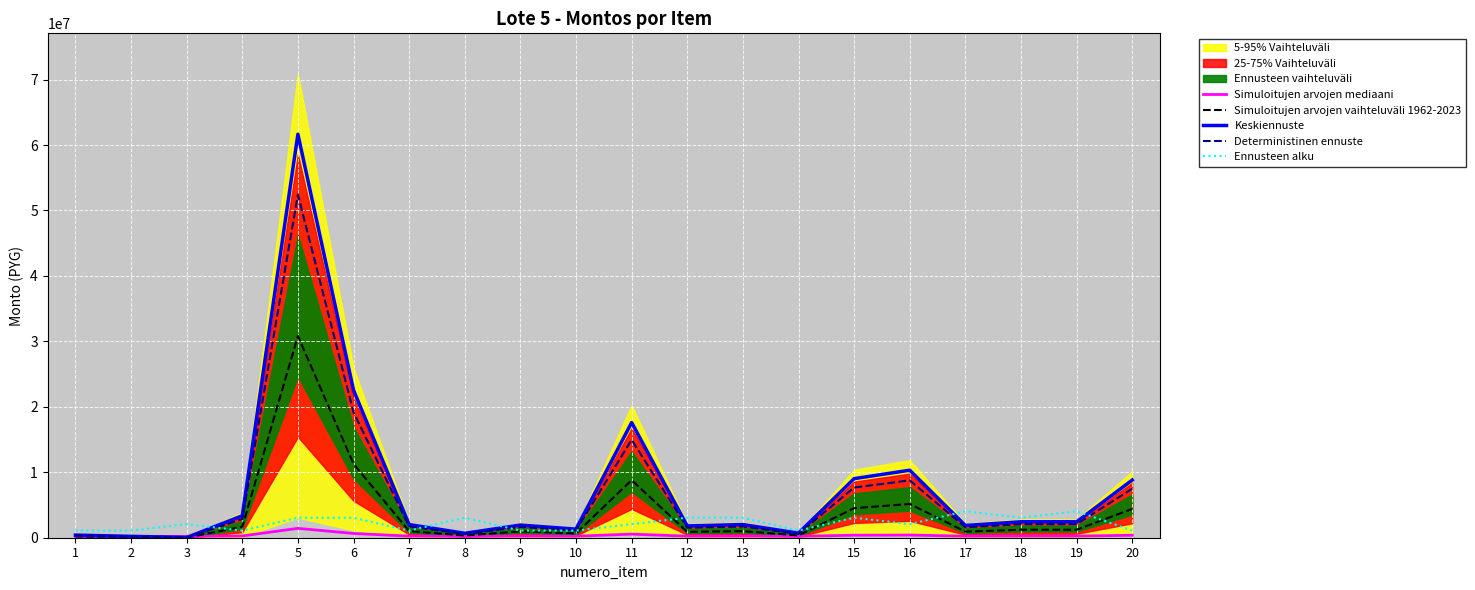

Reading right to left, what are all the values shown in this chart?

Simuloitujen arvojen mediaani: 20=376250.0	19=248750.0	18=248750.0	17=237500.0	16=406250.0	15=380500.0	14=214000.0	13=240250.0	12=236000.0	11=552000.0	10=226250.0	9=238750.0	8=213500.0	7=240320.0	6=651125.0	5=1433075.0	4=267200.0	3=200600.0	2=204200.0	1=208000.0
Simuloitujen arvojen vaihteluväli 1962-2023: 20=4406250.0	19=1218750.0	18=1218750.0	17=937500.0	16=5156250.0	15=4512500.0	14=350000.0	13=1006250.0	12=900000.0	11=8800000.0	10=656250.0	9=968750.0	8=337500.0	7=1008000.0	6=11278125.0	5=30826875.0	4=1680000.0	3=15000.0	2=105000.0	1=200000.0
Keskiennuste: 20=8812500.0	19=2437500.0	18=2437500.0	17=1875000.0	16=10312500.0	15=9025000.0	14=700000.0	13=2012500.0	12=1800000.0	11=17600000.0	10=1312500.0	9=1937500.0	8=675000.0	7=2016000.0	6=22556250.0	5=61653750.0	4=3360000.0	3=30000.0	2=210000.0	1=400000.0
Deterministinen ennuste: 20=7490625.0	19=2071875.0	18=2071875.0	17=1593750.0	16=8765625.0	15=7671250.0	14=595000.0	13=1710625.0	12=1530000.0	11=14960000.0	10=1115625.0	9=1646875.0	8=573750.0	7=1713600.0	6=19172812.5	5=52405687.5	4=2856000.0	3=25500.0	2=178500.0	1=340000.0
Ennusteen alku: 20=1086460.0	19=4045840.0	18=3059380.0	17=4045840.0	16=2072920.0	15=3059380.0	14=1086460.0	13=3059380.0	12=3059380.0	11=2072920.0	10=1086460.0	9=1086460.0	8=3059380.0	7=1086460.0	6=3059380.0	5=3059380.0	4=1086460.0	3=2072920.0	2=1086460.0	1=1086460.0